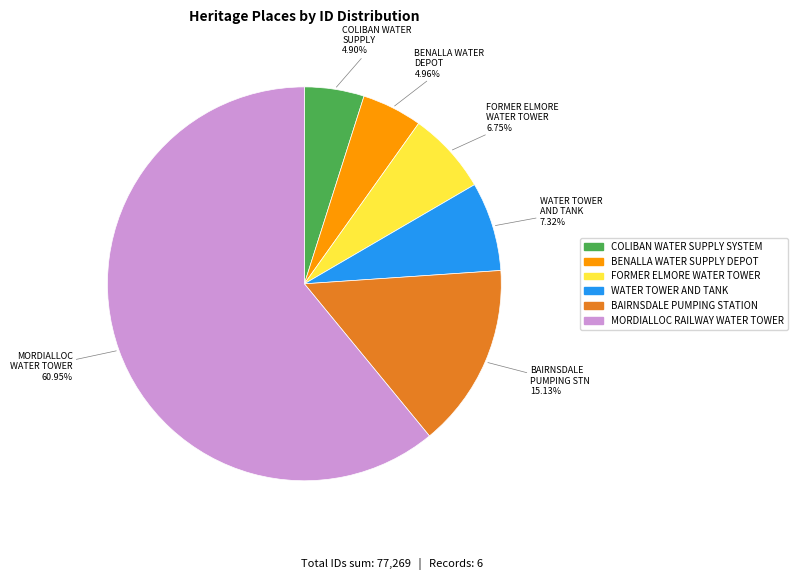

Approximately how many times larger is the value at COLIBAN WATER SUPPLY SYSTEM compared to WATER TOWER AND TANK?

0.7